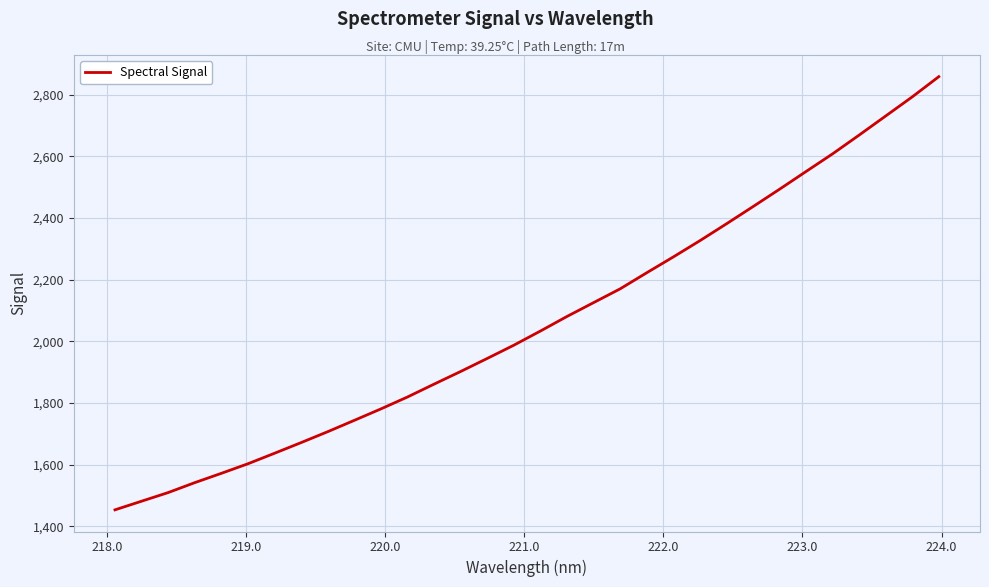

What is the greatest value displayed?

2857.8